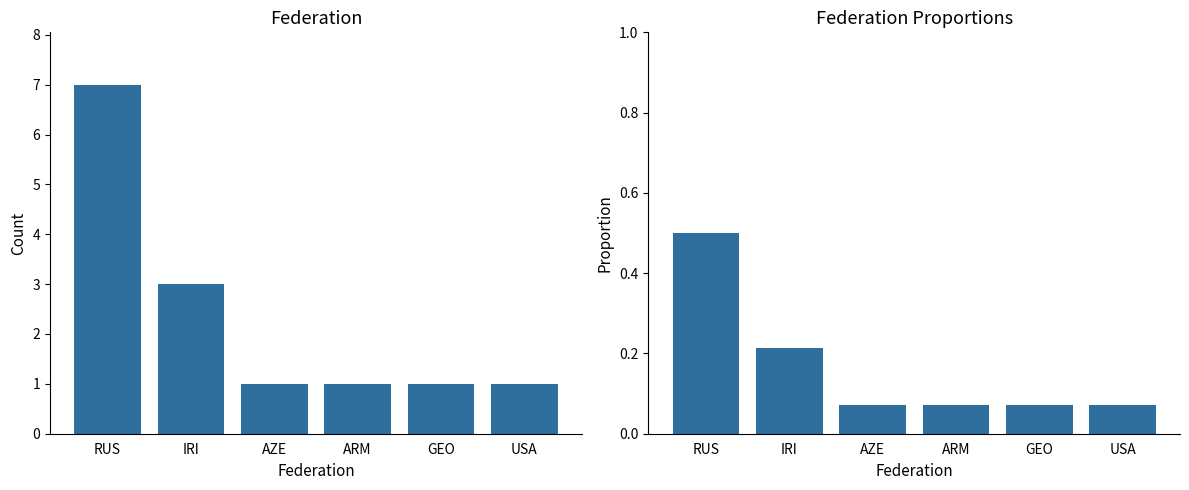

At which label is Count closest to 4?

IRI